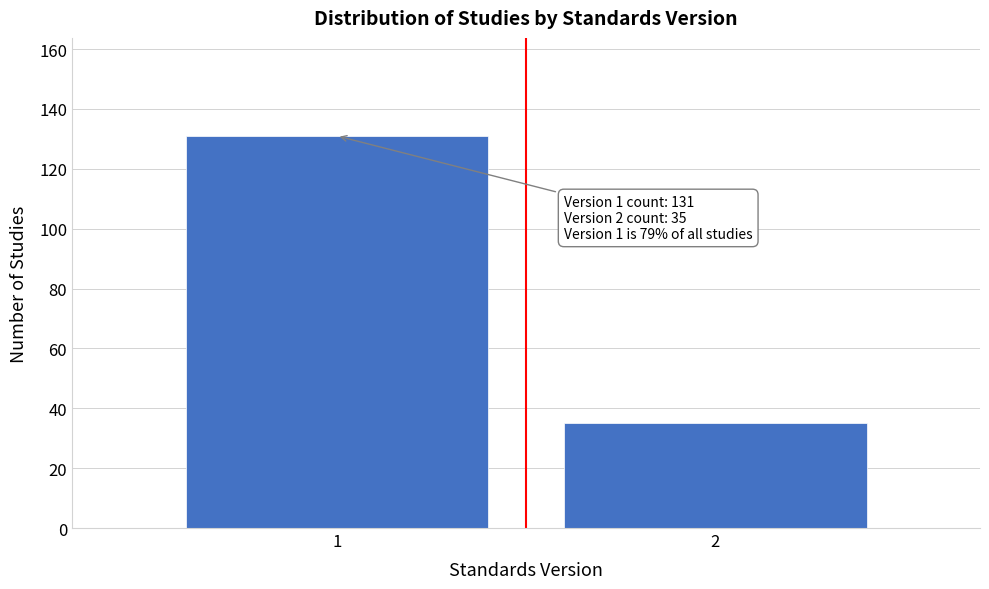

Reading left to right, extract all data points from this chart.

1=131	2=35